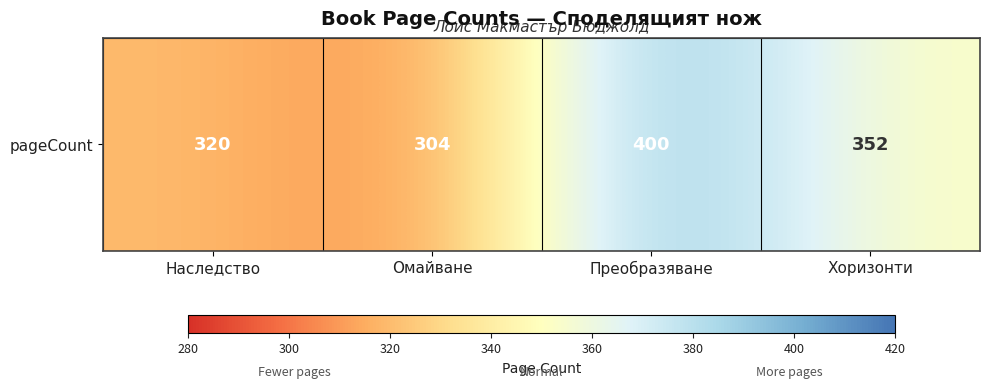

What is the difference between the second highest and minimum values?

48